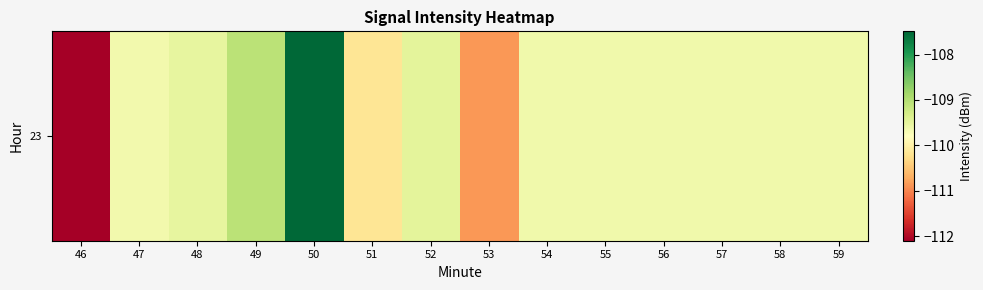

List the labels in order of value, smallest first.

46, 53, 51, 47, 54, 55, 56, 57, 58, 59, 48, 52, 49, 50